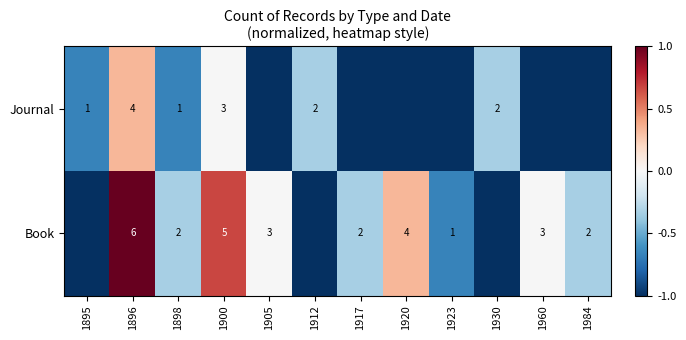

Which series changed the most between 1896 and 1898?

Book